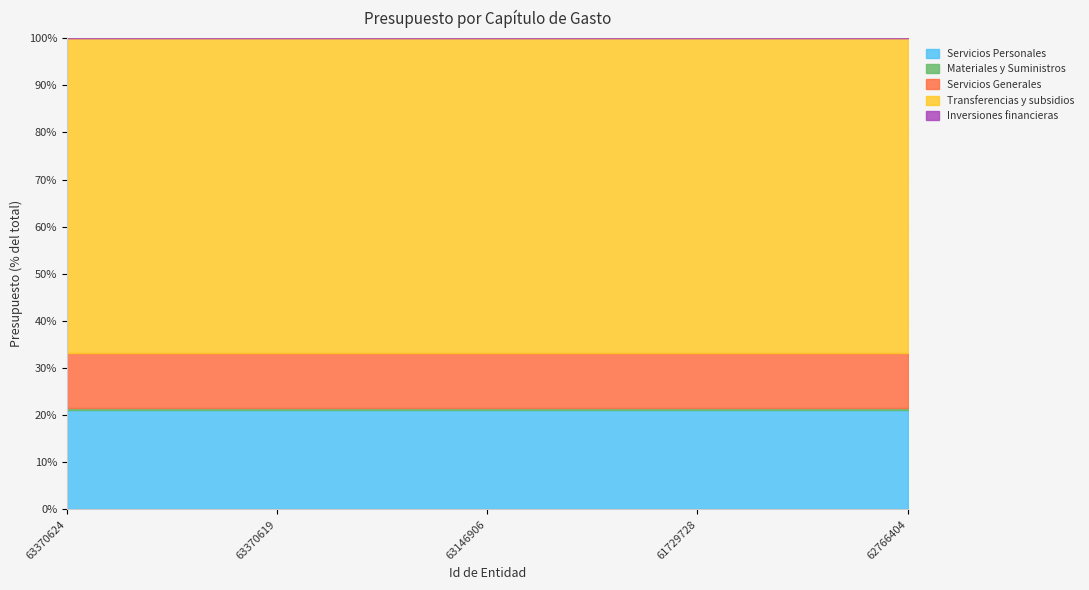

At which label is Servicios Generales closest to 119806455?

63370624